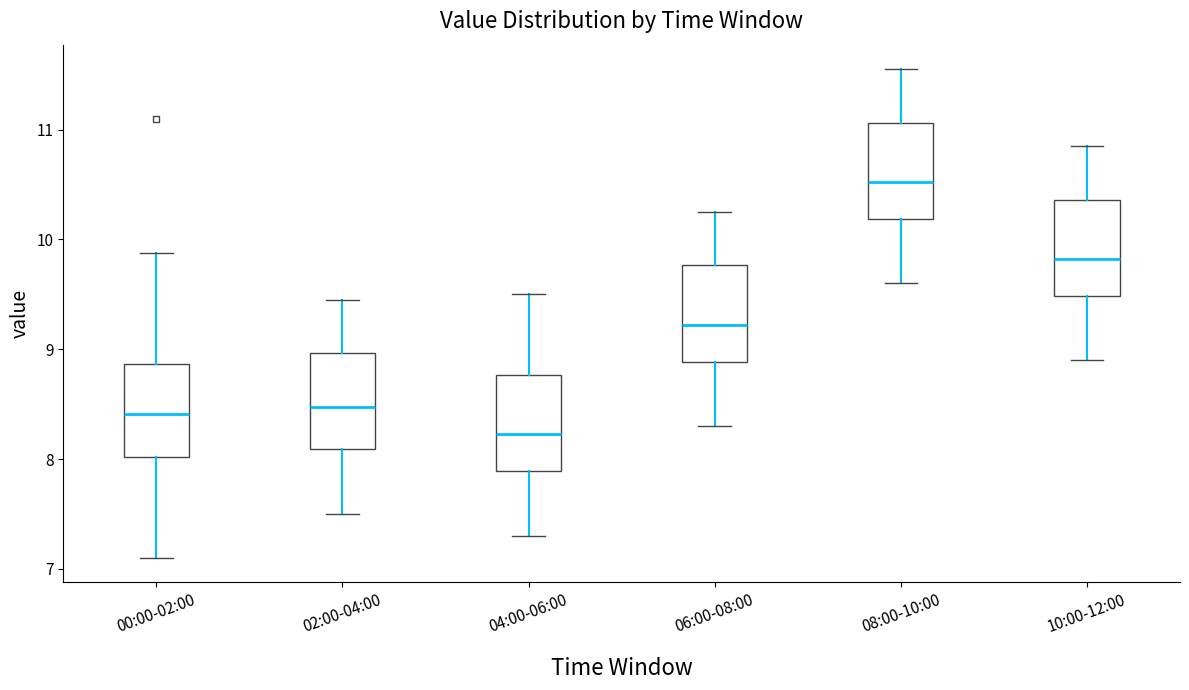

Reading left to right, read every box against the y-axis: the position of its median line, the range the box covers, and the ends of its whiskers. The values are not printed on the chart, so give them approximately, as read against the axis.

00:00-02:00: median 8.4, box 8.0 to 8.9, whiskers 7.1 to 9.9
02:00-04:00: median 8.5, box 8.1 to 9.0, whiskers 7.5 to 9.5
04:00-06:00: median 8.2, box 7.9 to 8.8, whiskers 7.3 to 9.5
06:00-08:00: median 9.2, box 8.9 to 9.8, whiskers 8.3 to 10.3
08:00-10:00: median 10.5, box 10.2 to 11.1, whiskers 9.6 to 11.6
10:00-12:00: median 9.8, box 9.5 to 10.4, whiskers 8.9 to 10.9